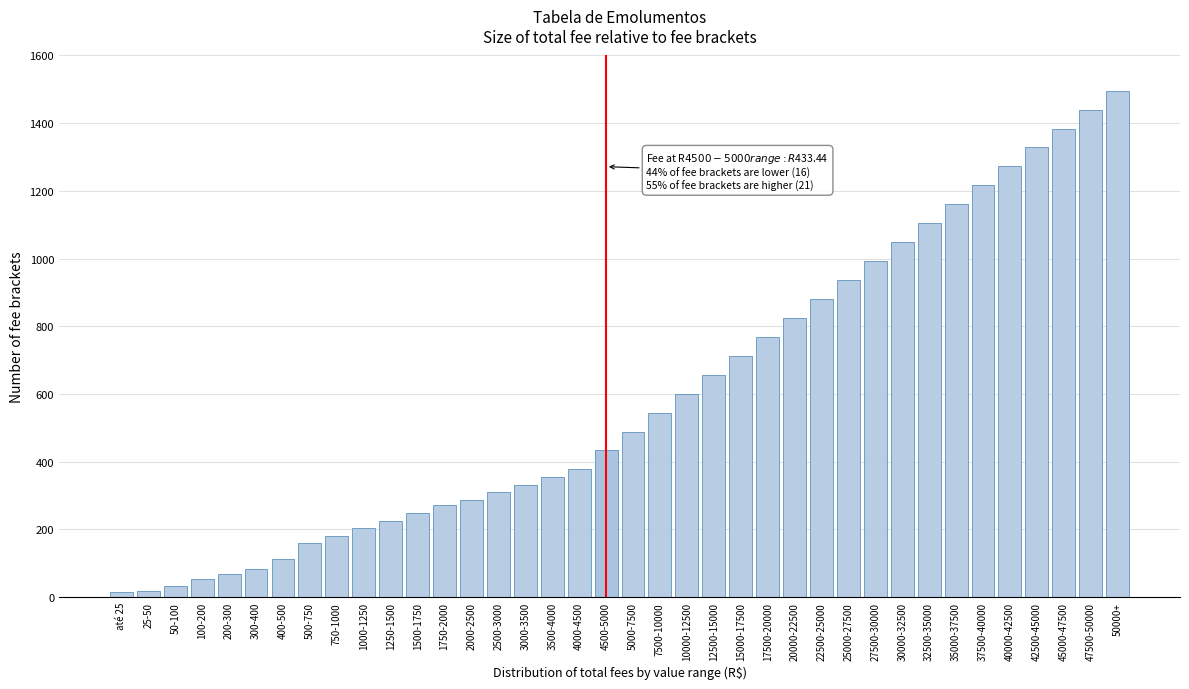

Which label corresponds to the largest value in the chart?

50000+